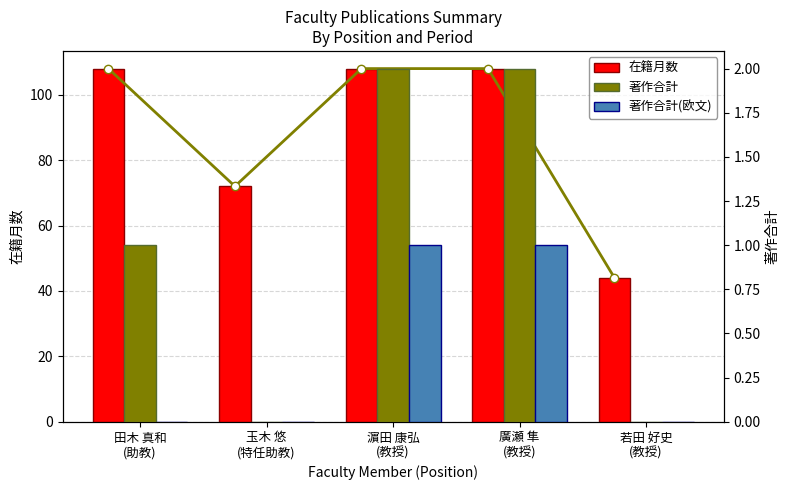

Between 玉木 悠
(特任助教) and 濵田 康弘
(教授), which series saw the biggest shift?

在籍月数